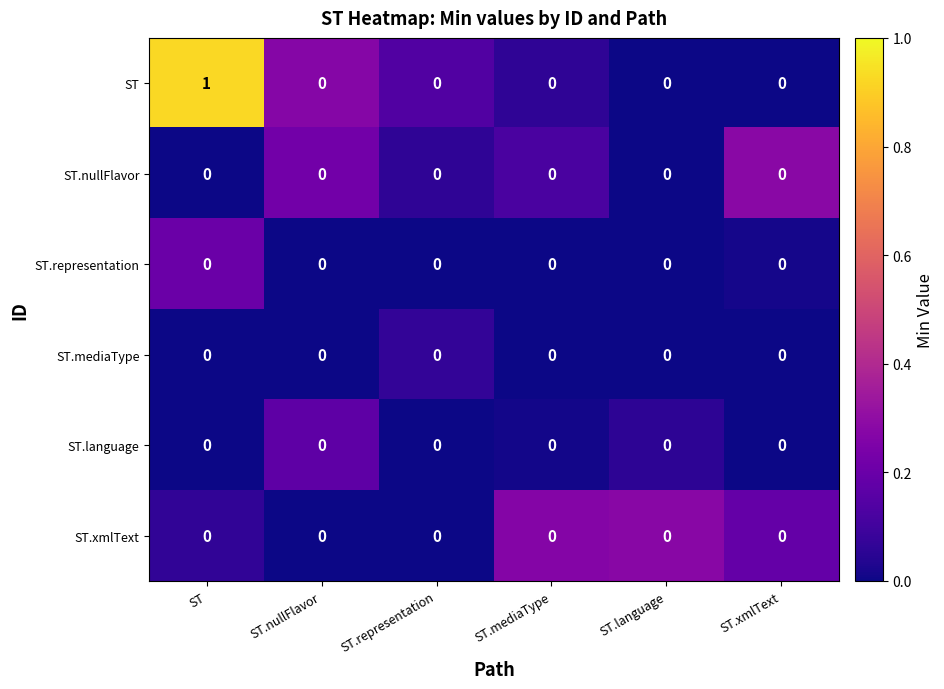

Which category has the highest value across all series?

ST